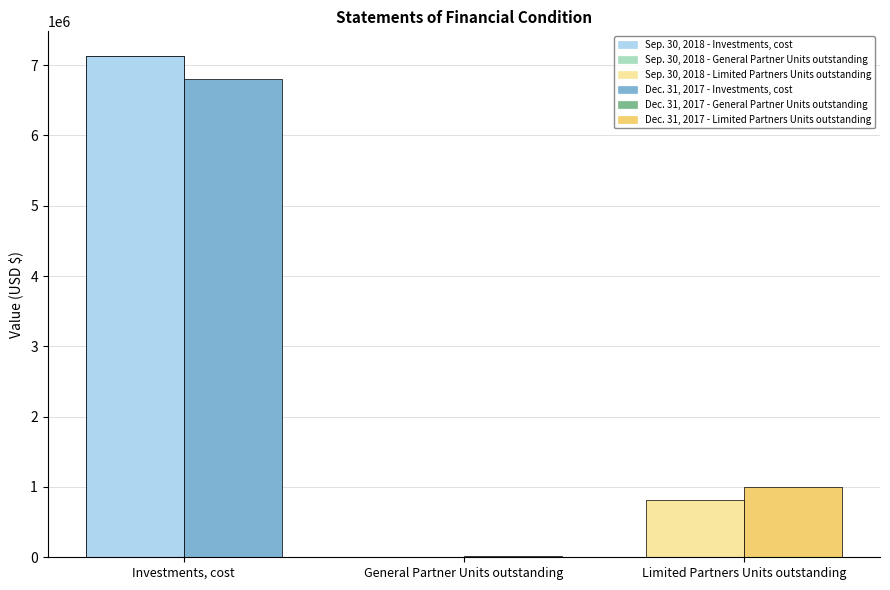

What is the label of the 1st bar from the right?

Limited Partners Units outstanding